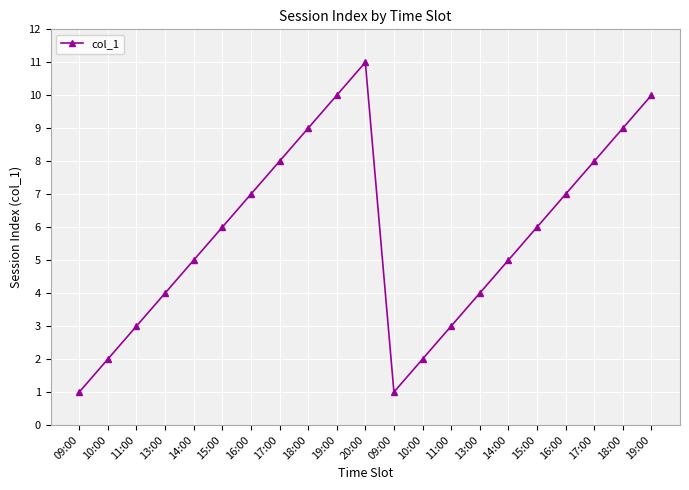

How many data points are less than 6?

10